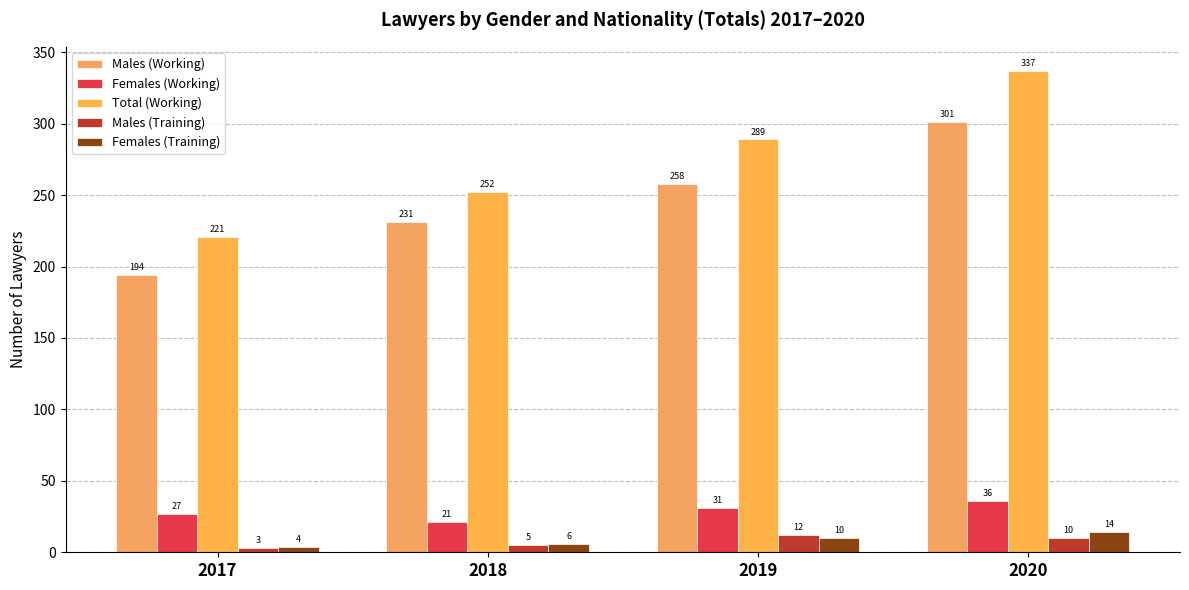

At how many categories does at least one series exceed 30?

4